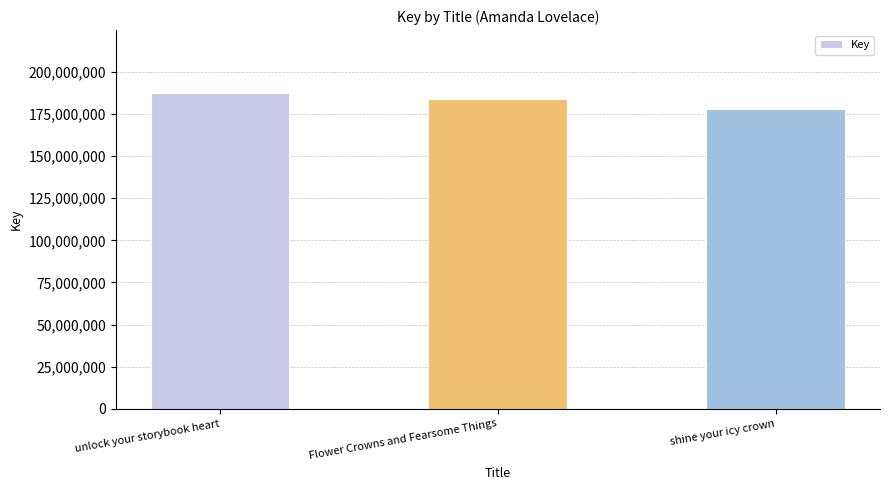

At which label does the data first exceed 184162338?

unlock your storybook heart